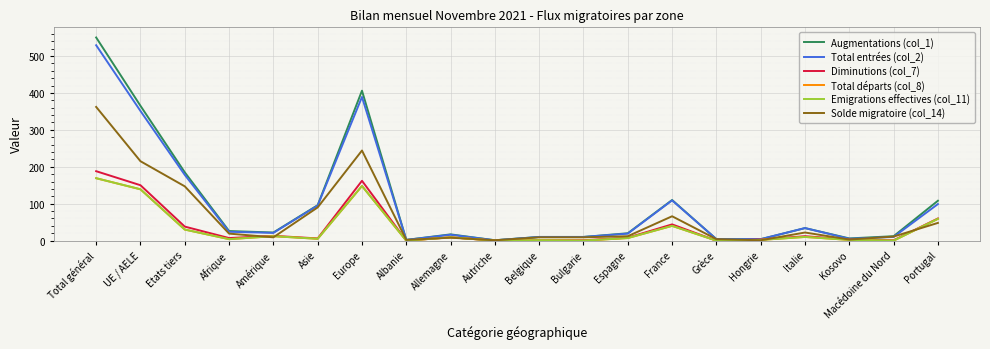

Reading left to right, what are all the values shown in this chart?

Augmentations (col_1): Total général=550	UE / AELE=365	Etats tiers=185	Afrique=26	Amérique=22	Asie=96	Europe=406	Albanie=2	Allemagne=17	Autriche=1	Belgique=10	Bulgarie=10	Espagne=20	France=110	Grèce=4	Hongrie=4	Italie=34	Kosovo=6	Macédoine du Nord=12	Portugal=108
Total entrées (col_2): Total général=529	UE / AELE=351	Etats tiers=178	Afrique=24	Amérique=21	Asie=95	Europe=389	Albanie=2	Allemagne=16	Autriche=1	Belgique=10	Bulgarie=10	Espagne=19	France=109	Grèce=4	Hongrie=4	Italie=34	Kosovo=5	Macédoine du Nord=10	Portugal=99
Diminutions (col_7): Total général=188	UE / AELE=150	Etats tiers=38	Afrique=7	Amérique=13	Asie=6	Europe=162	Albanie=0	Allemagne=9	Autriche=0	Belgique=1	Bulgarie=1	Espagne=8	France=44	Grèce=0	Hongrie=3	Italie=12	Kosovo=3	Macédoine du Nord=1	Portugal=60
Total départs (col_8): Total général=169	UE / AELE=139	Etats tiers=30	Afrique=4	Amérique=12	Asie=5	Europe=148	Albanie=0	Allemagne=9	Autriche=0	Belgique=1	Bulgarie=0	Espagne=7	France=40	Grèce=0	Hongrie=2	Italie=10	Kosovo=2	Macédoine du Nord=0	Portugal=59
Emigrations effectives (col_11): Total général=169	UE / AELE=139	Etats tiers=30	Afrique=4	Amérique=12	Asie=5	Europe=148	Albanie=0	Allemagne=9	Autriche=0	Belgique=1	Bulgarie=0	Espagne=7	France=40	Grèce=0	Hongrie=2	Italie=10	Kosovo=2	Macédoine du Nord=0	Portugal=59
Solde migratoire (col_14): Total général=362	UE / AELE=215	Etats tiers=147	Afrique=19	Amérique=9	Asie=90	Europe=244	Albanie=2	Allemagne=8	Autriche=1	Belgique=9	Bulgarie=9	Espagne=12	France=66	Grèce=4	Hongrie=1	Italie=22	Kosovo=3	Macédoine du Nord=11	Portugal=48